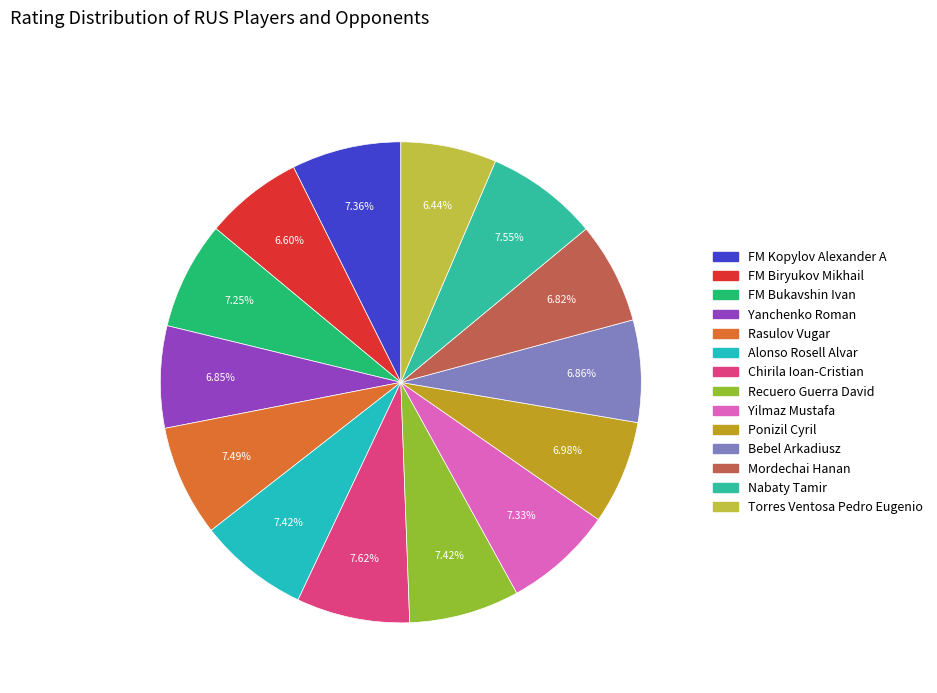

How many slices are in this pie chart?

14